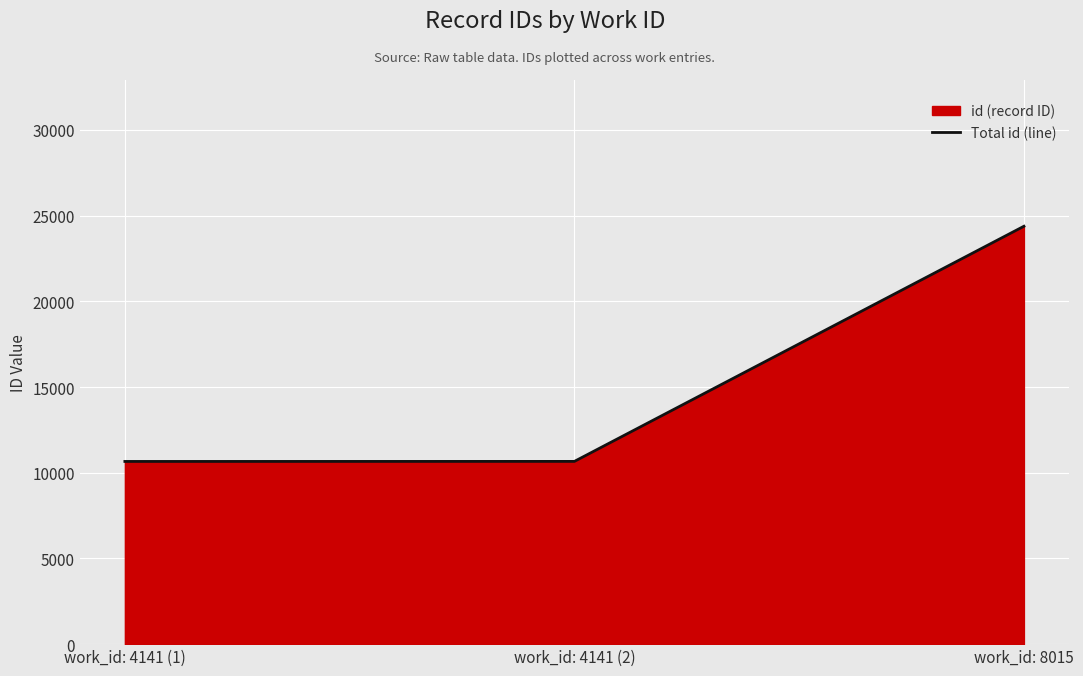

Rank the categories by value from highest to lowest.

work_id: 8015, work_id: 4141 (2), work_id: 4141 (1)